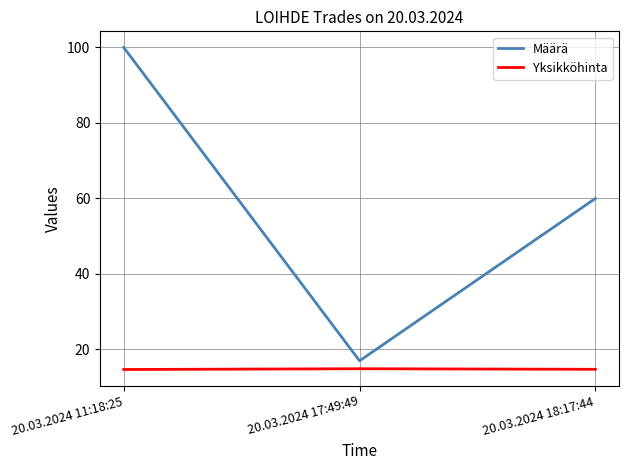

Which series has the largest total across all categories?

Määrä